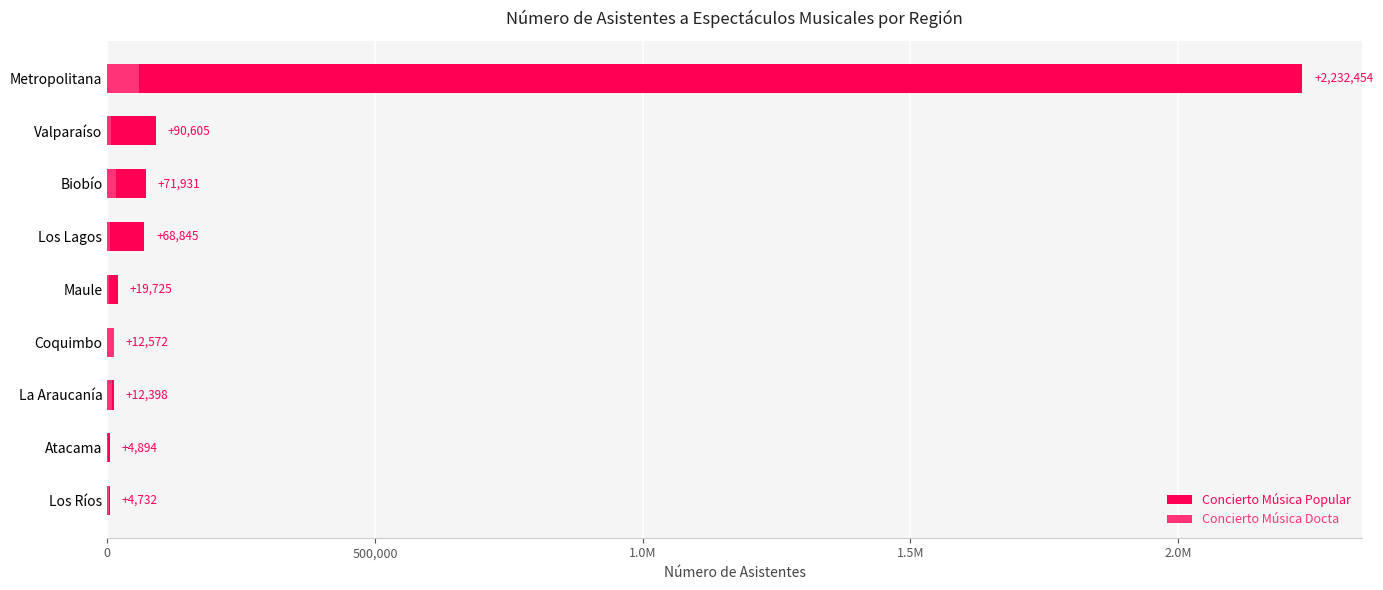

How many groups of bars are there?

9